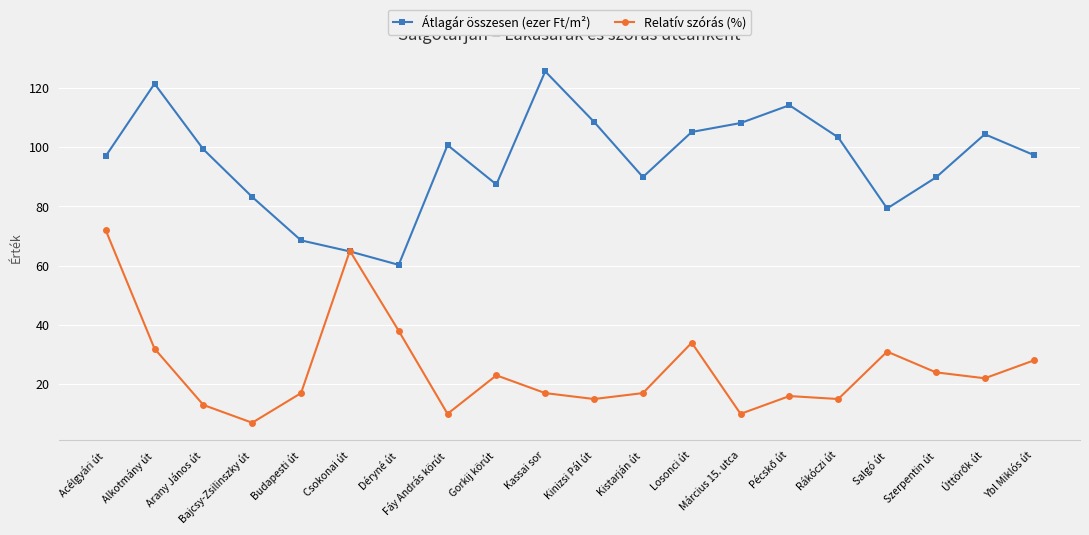

Is it true that Átlagár összesen (ezer Ft/m²) equals 109.5 at Bajcsy-Zsilinszky út?

False